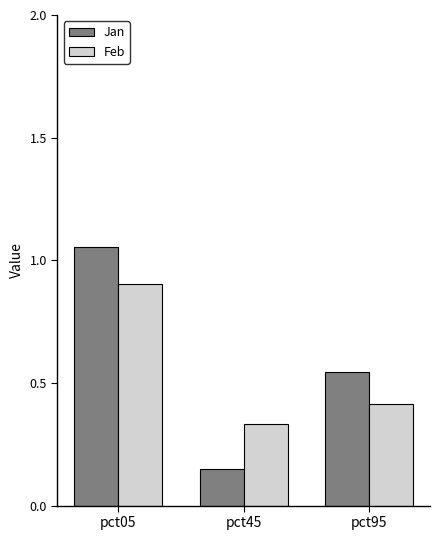

Which series has the largest range (max minus min)?

Jan